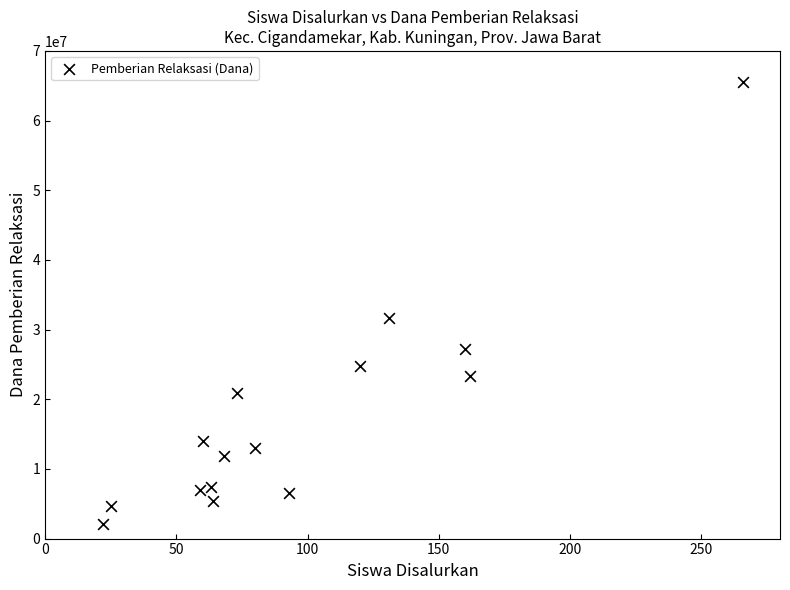

What is the range of X values (max minus min)?

244